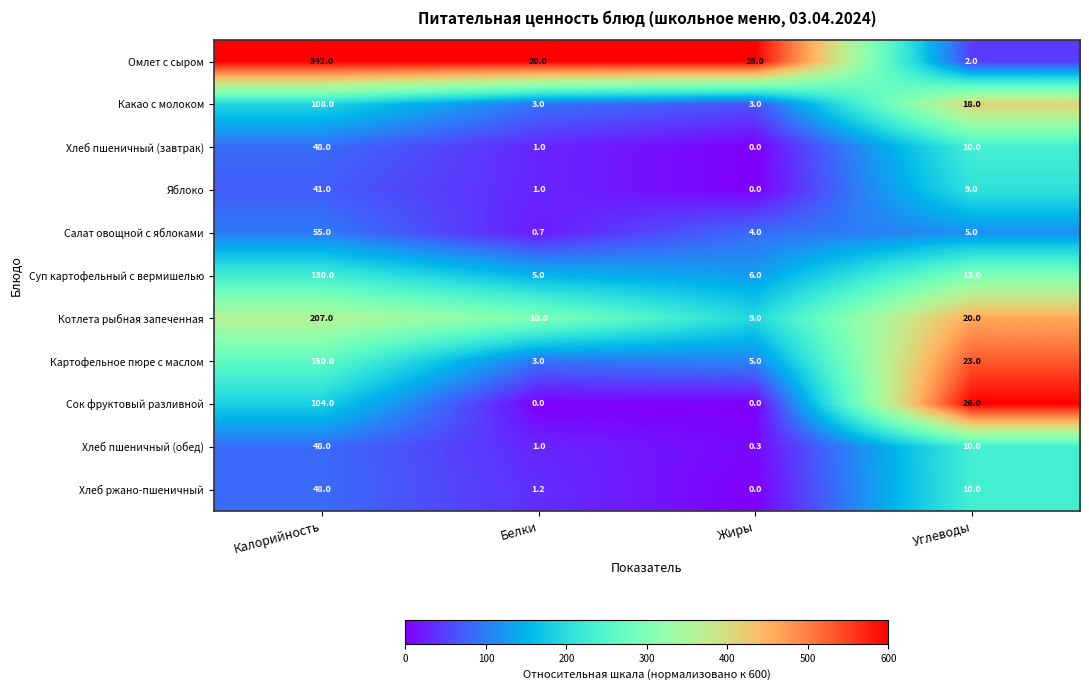

The value of Суп картофельный с вермишелью at Жиры is 10.8. True or false?

False